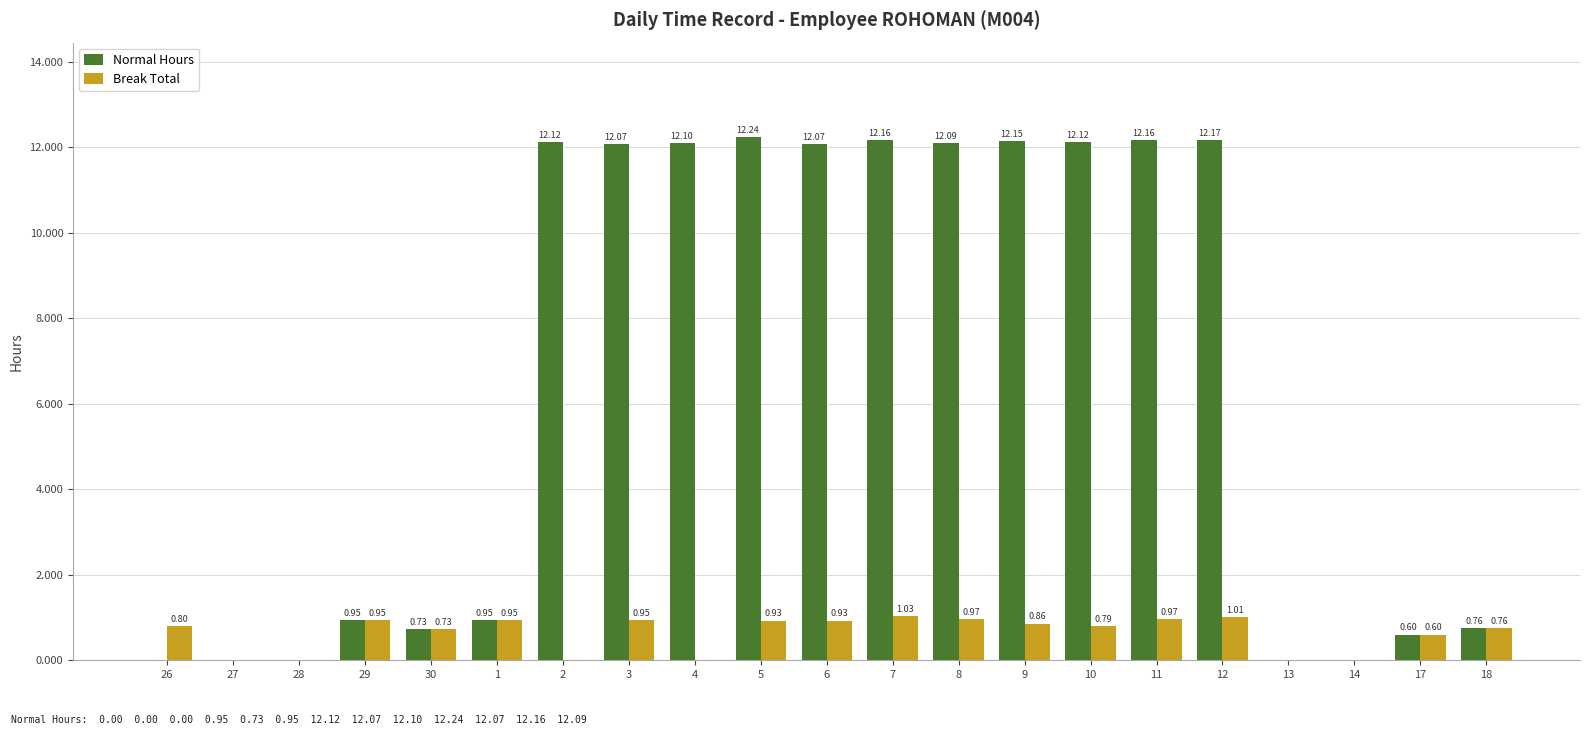

How many data points does each series have?

21